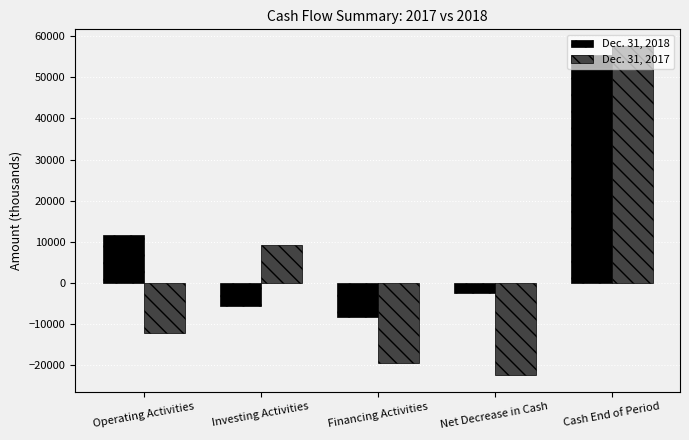

What is the label of the 5th bar from the right?

Operating Activities